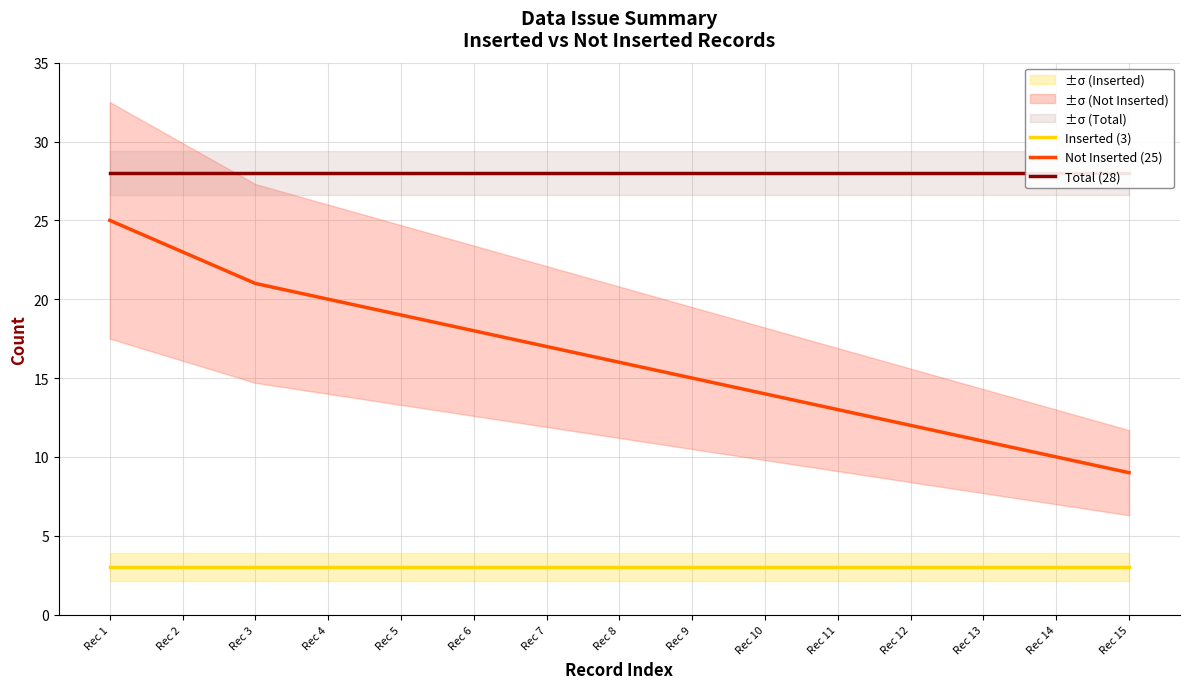

Does the chart have visible grid lines?

Yes